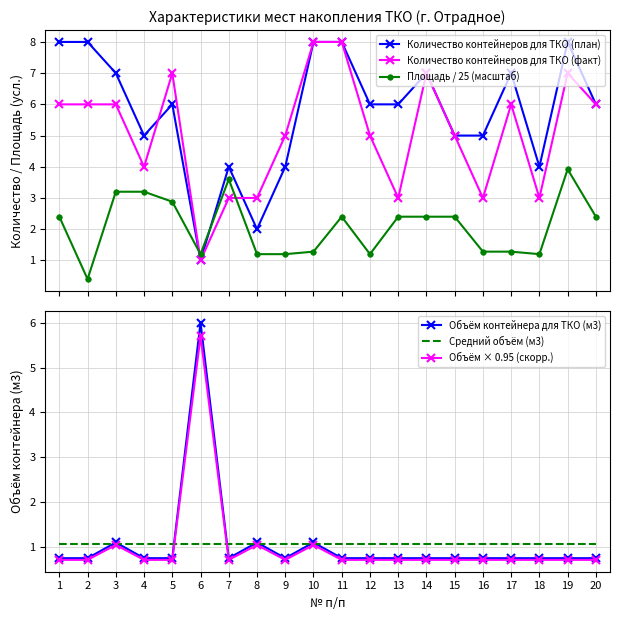

In Объём × 0.95 (скорр.), how many points are higher than both neighbors (excluding endpoints)?

4